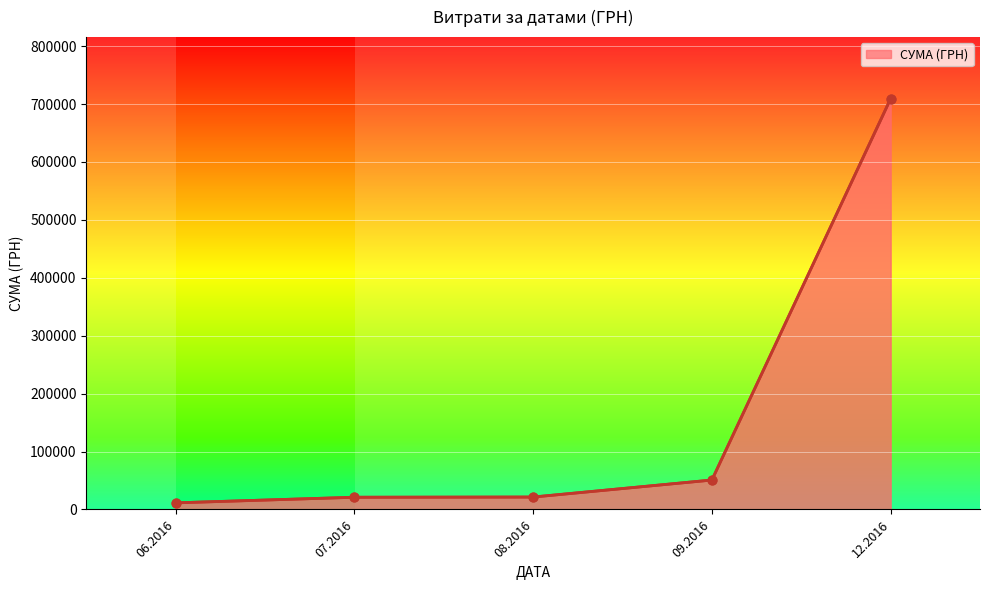

Which has a higher value, 09.2016 or 12.2016?

12.2016